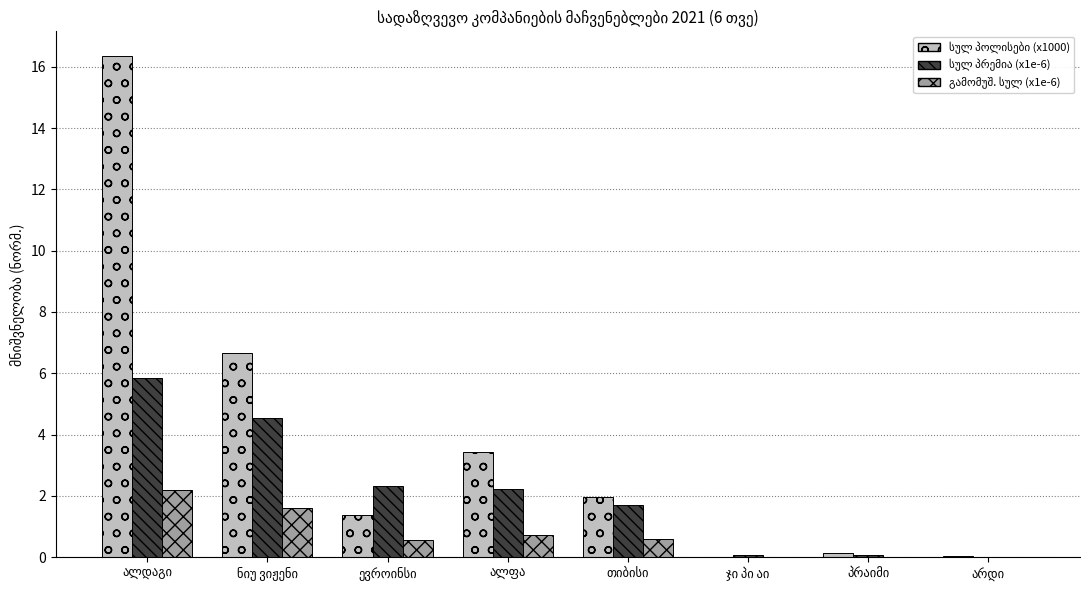

Does the chart contain stacked bars?

No